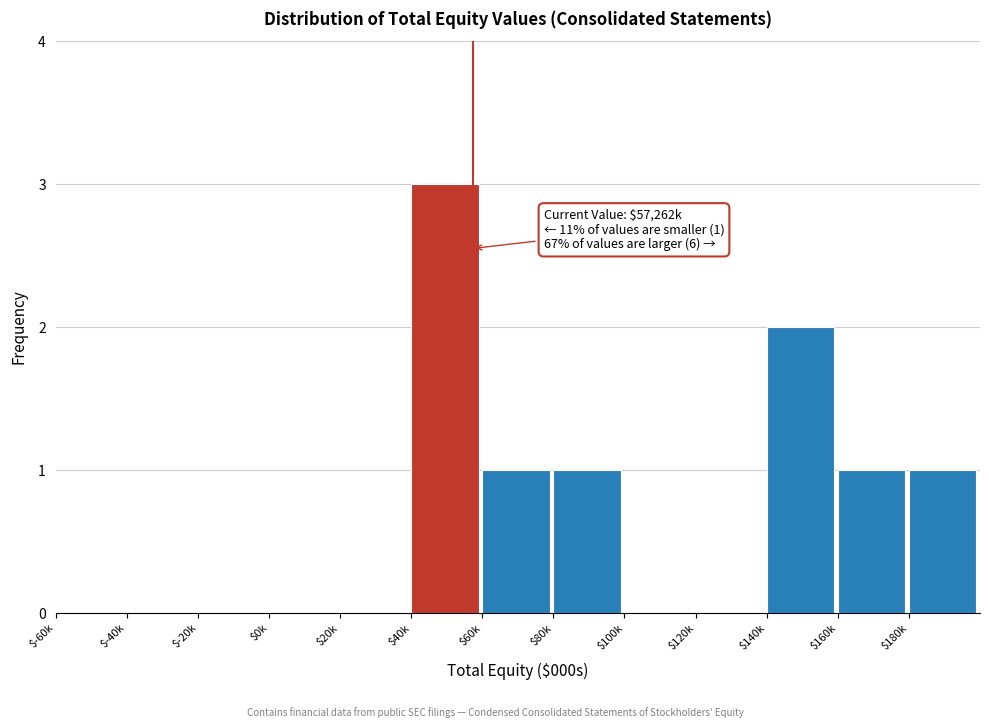

What is the sum of all values?

9